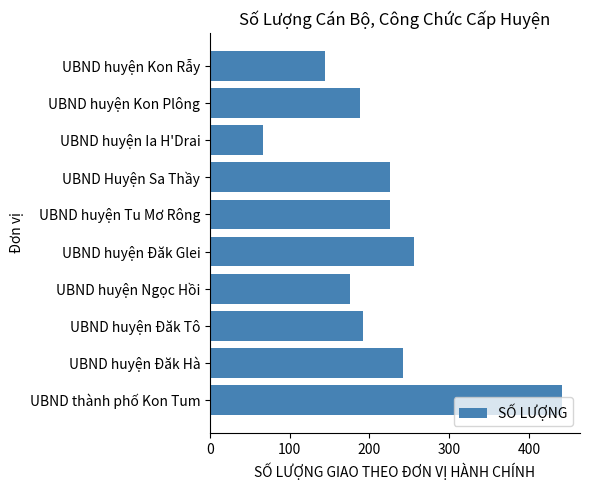

What is the difference between the second highest and second lowest values?

112